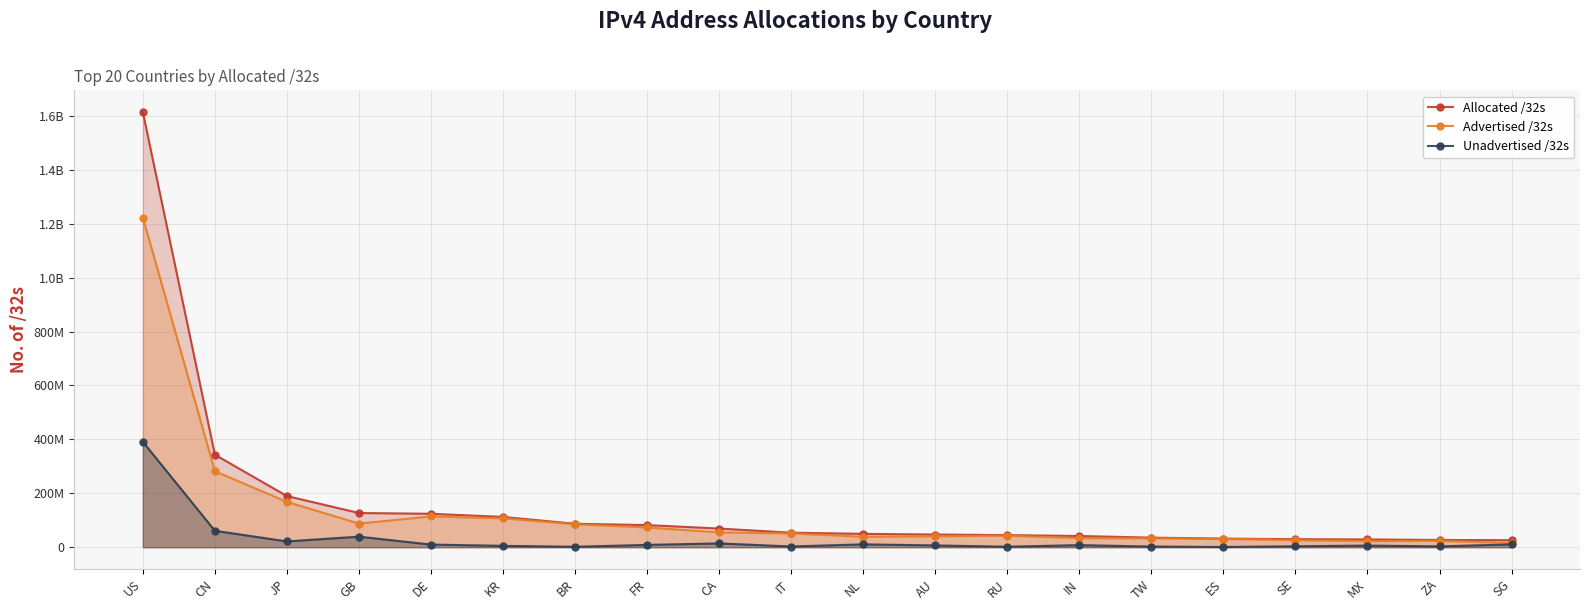

At which label does Unadvertised /32s reach its peak?

US